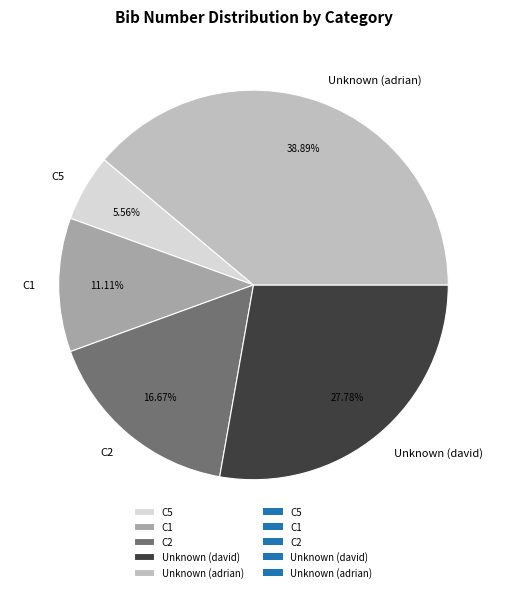

To the nearest percent, what is the average slice percentage?

20%